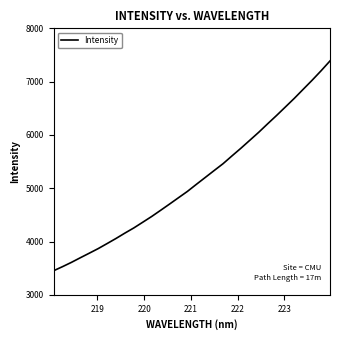

Is this an area chart (filled region under the line)?

No